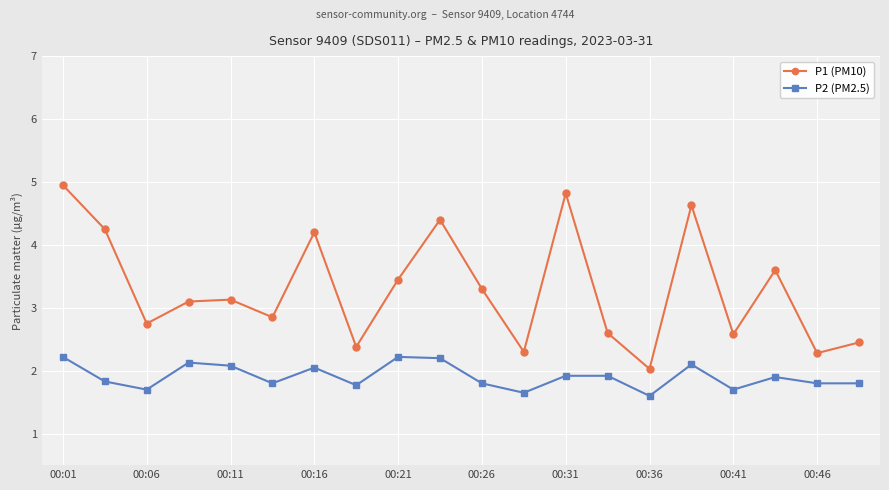

At how many categories does at least one series exceed 3?

11